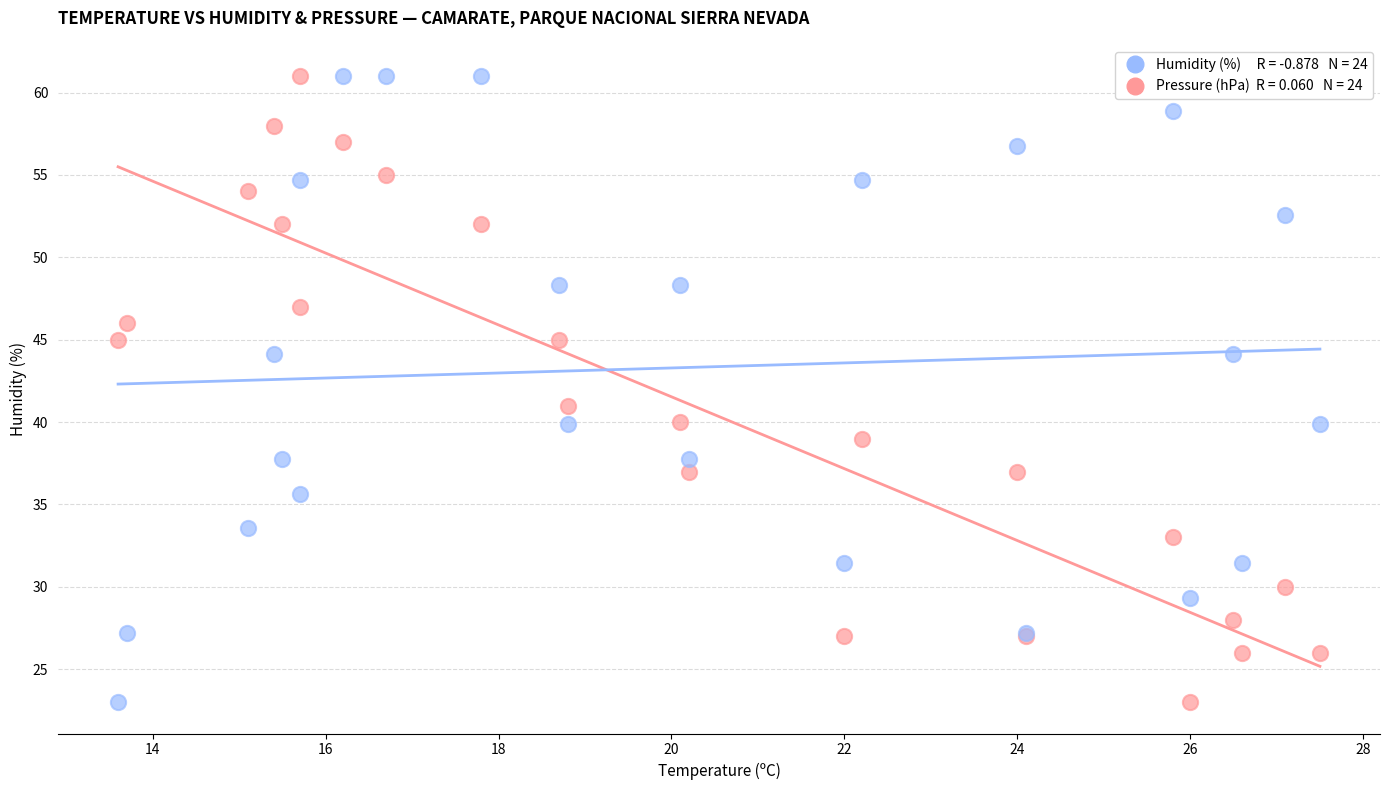

Across all series, what Y value is closest to 42?

41.0